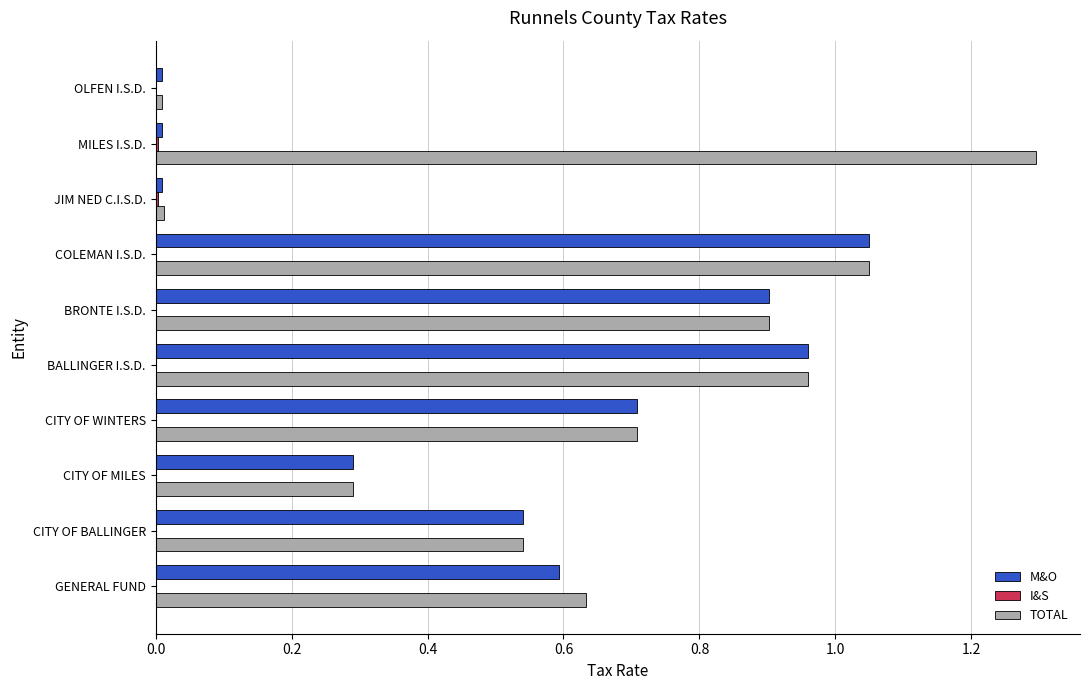

What is the sum of all TOTAL values?

6.4